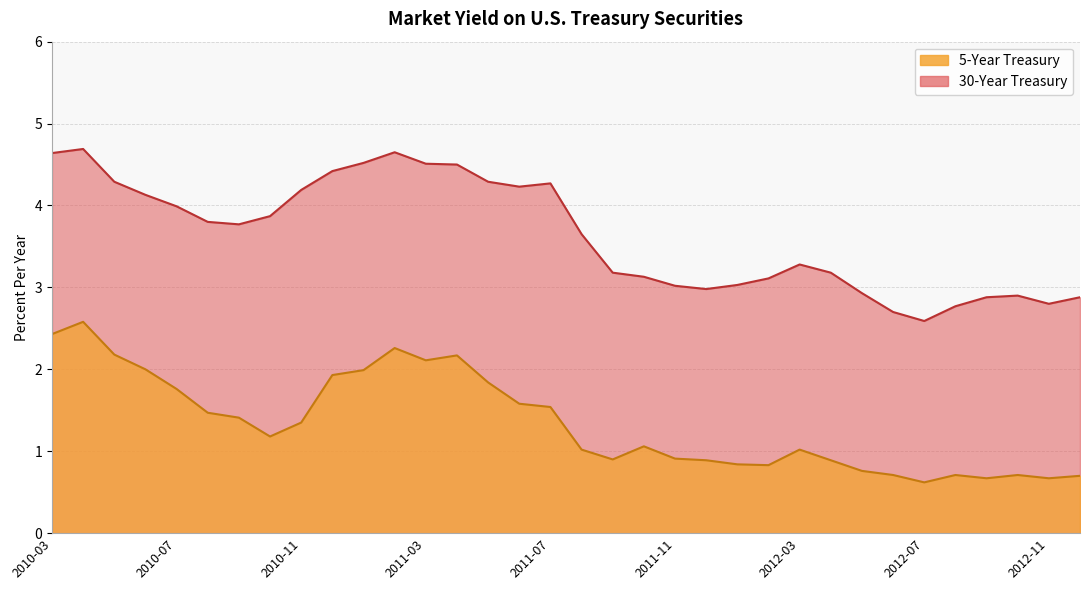

Where is the first local maximum for 30-Year Treasury?

2010-04